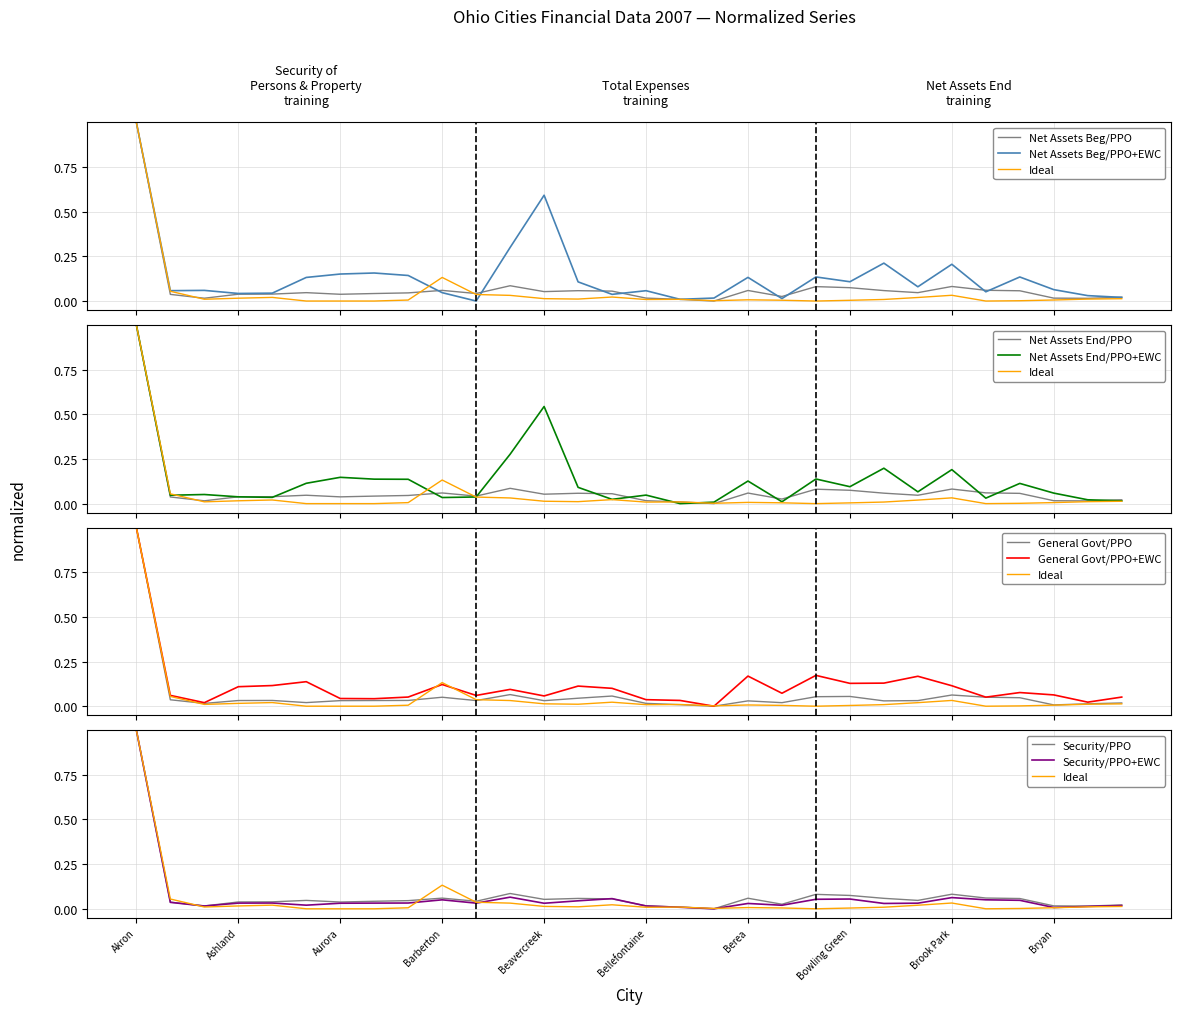

At which category does the chart reach its minimum across all series?

Bay Village